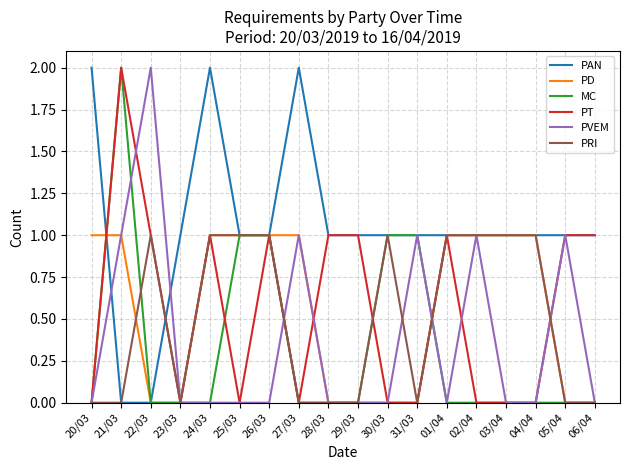

The PT series shows 1 at 29/03. True or false?

True